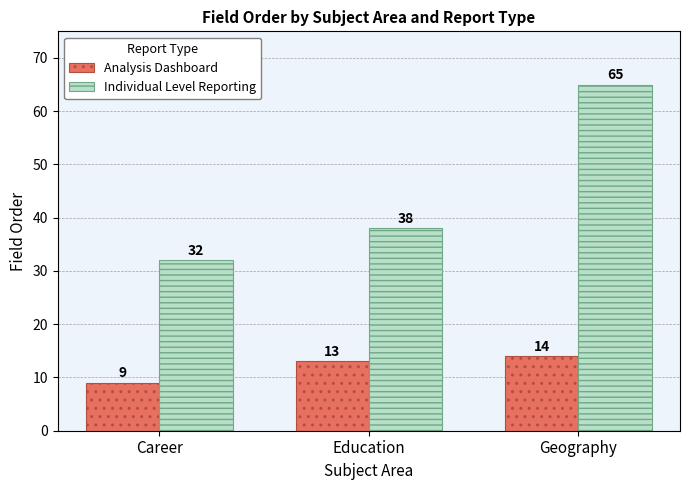

Reading left to right, transcribe all the data shown in this chart.

Analysis Dashboard: Career=9	Education=13	Geography=14
Individual Level Reporting: Career=32	Education=38	Geography=65